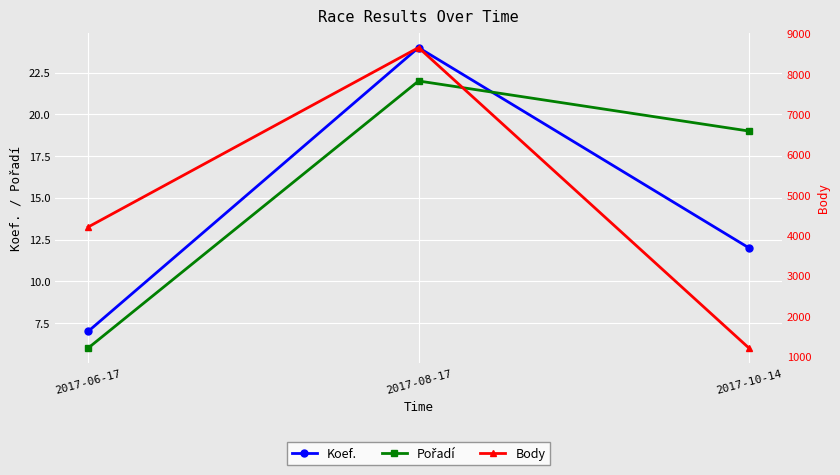

How many series are shown in this chart?

3